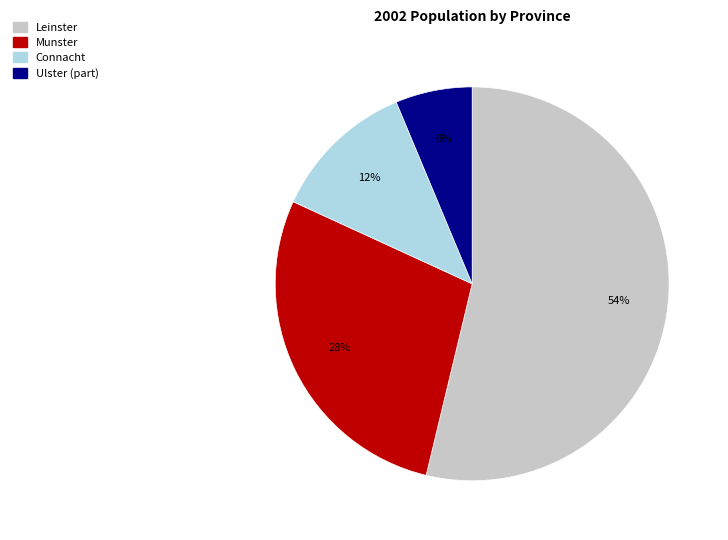

To the nearest percent, what percentage of the pie is Connacht?

12%